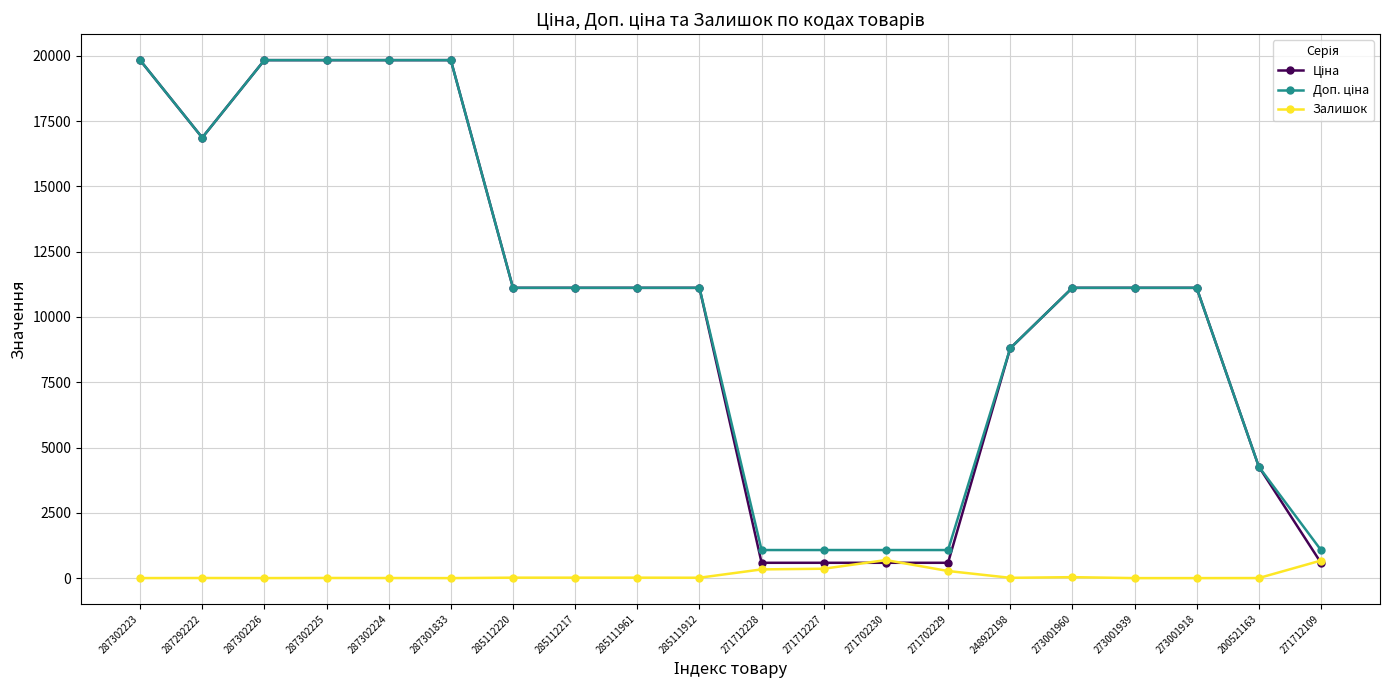

At how many categories does at least one series exceed 2227?

15